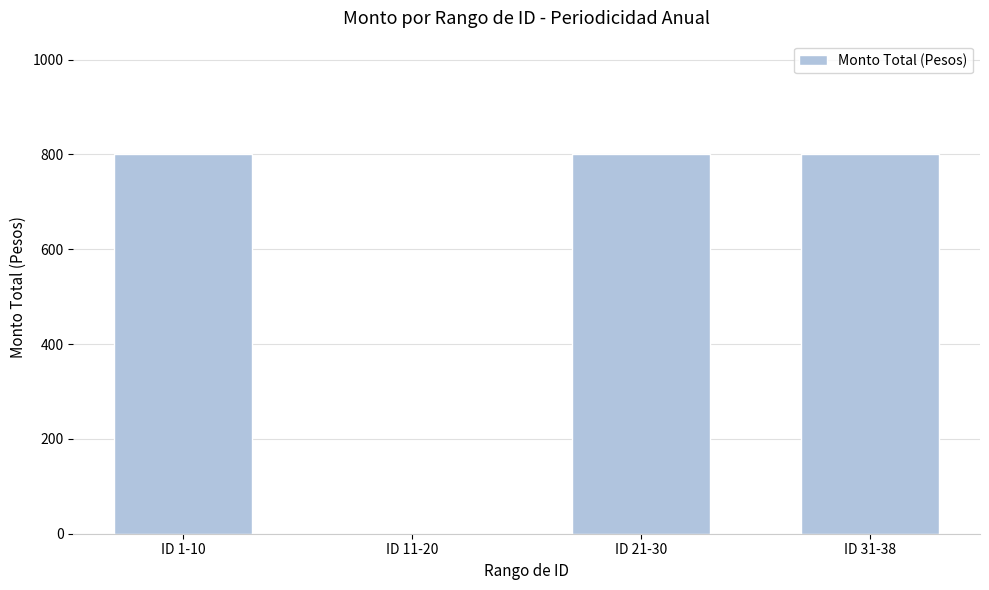

The chart shows a value of 1043 at ID 31-38. True or false?

False